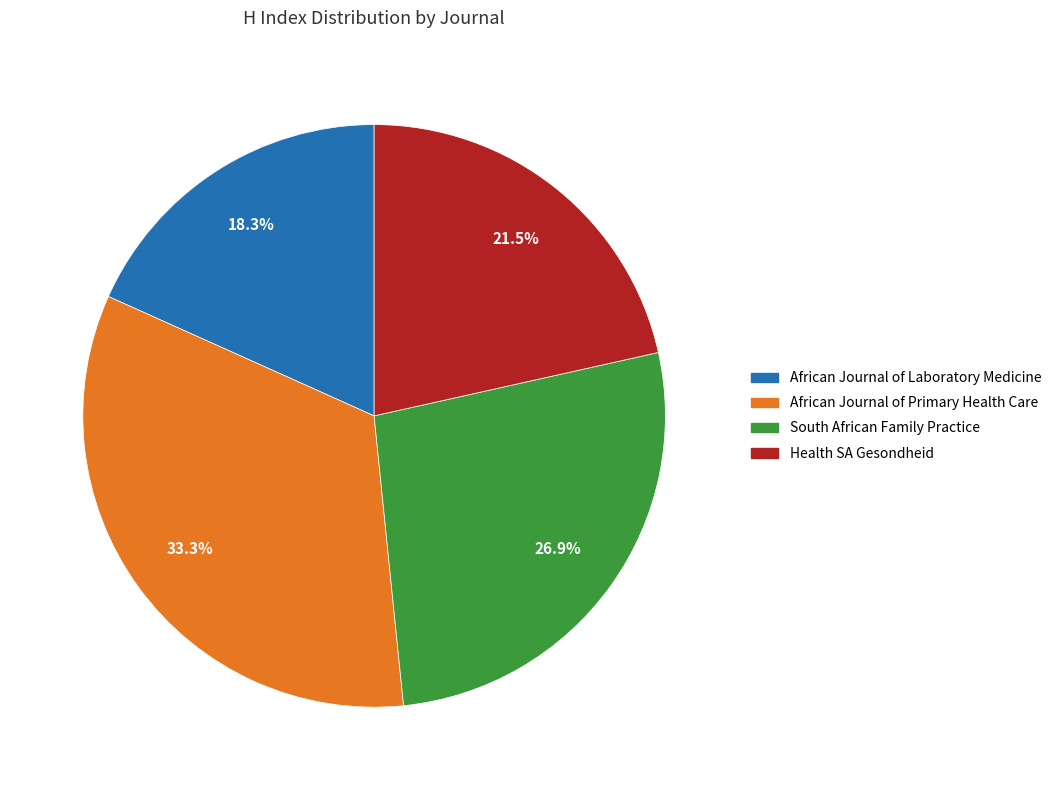

True or false: African Journal of Primary Health Care accounts for 33% of the total.

True